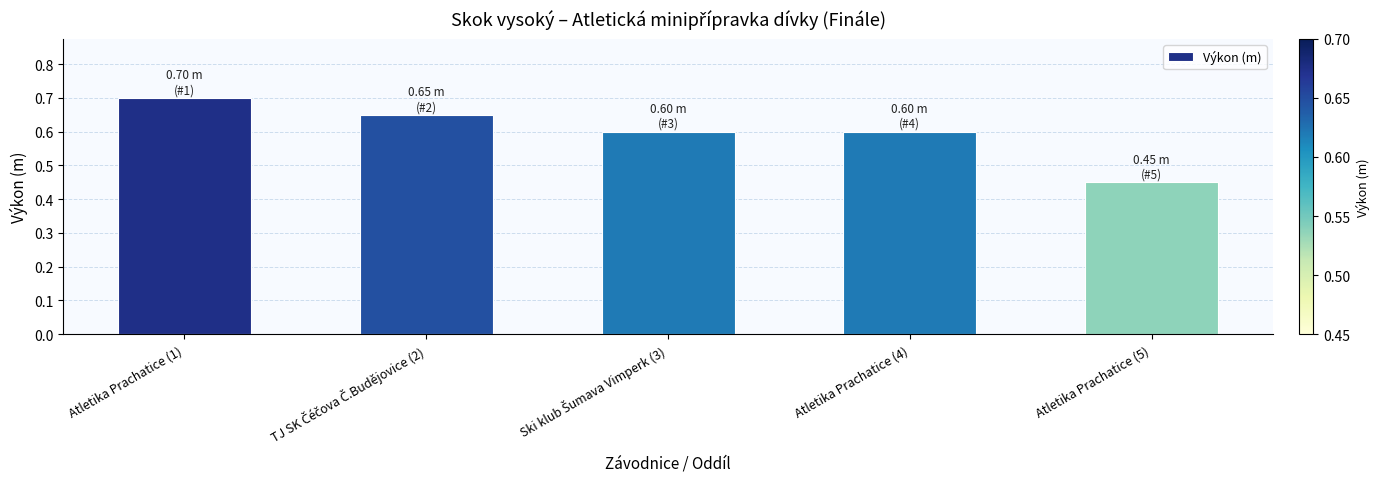

What is the average value?

0.6